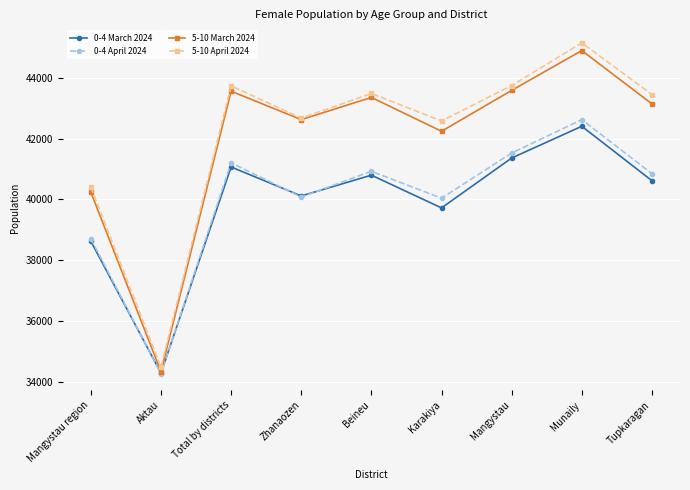

What are all the series names shown in the legend?

0-4 March 2024, 0-4 April 2024, 5-10 March 2024, 5-10 April 2024